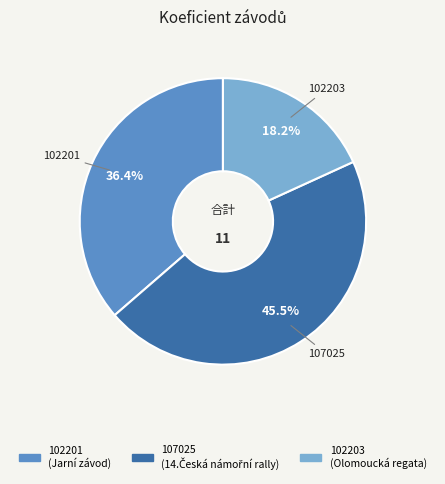

To the nearest percent, what is the difference between the 102203 and 107025 slice percentages?

27%